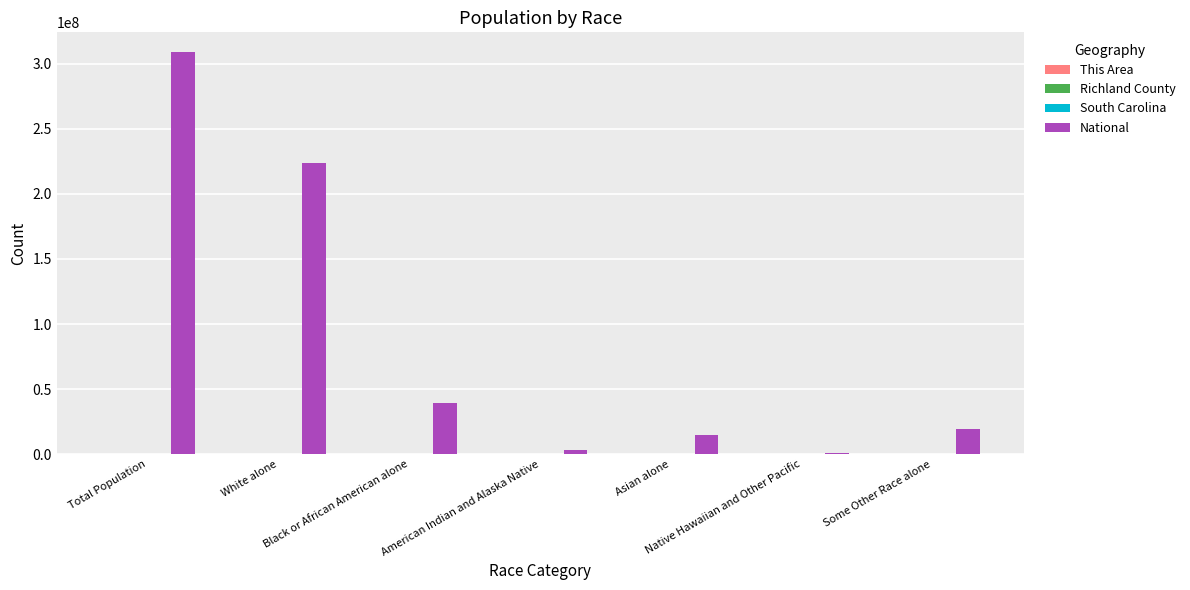

Which series has the largest total across all categories?

National